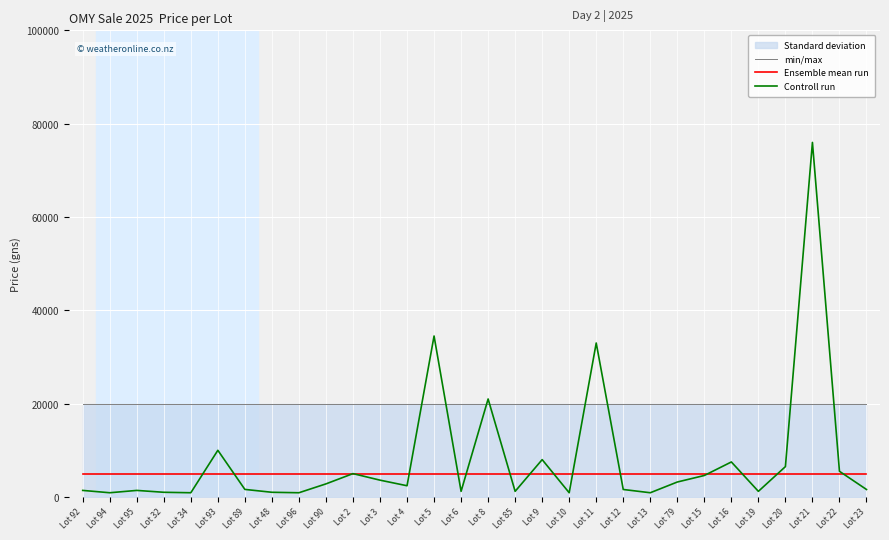

What is the total value across all series at Lot 79?

28200